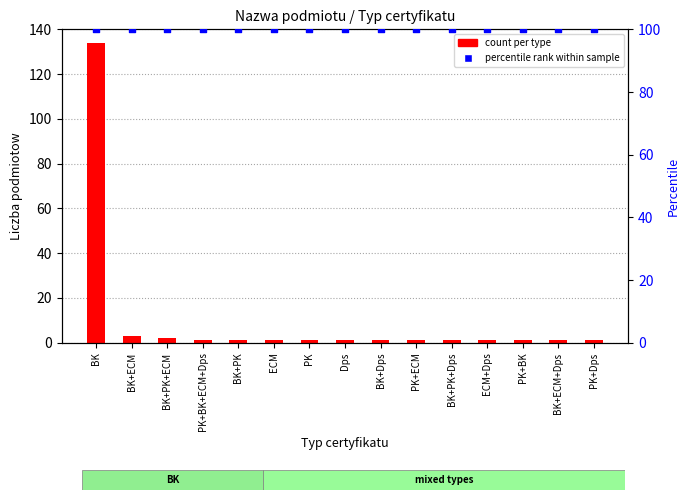

Which series has the widest spread of Y values?

count per type